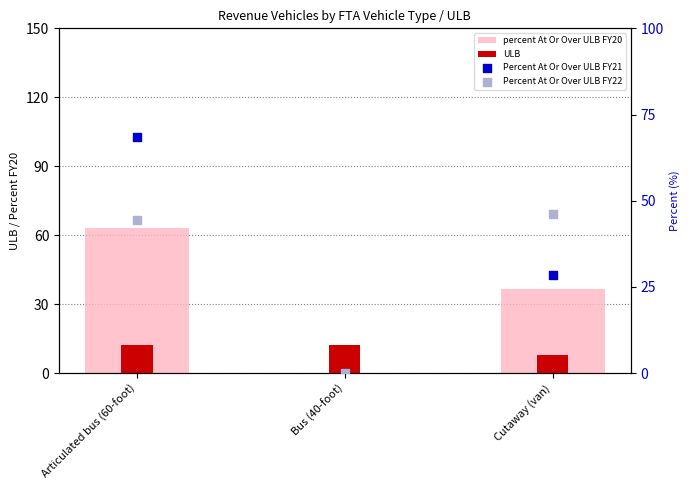

Which series reaches the minimum Y coordinate?

percent At Or Over ULB FY20